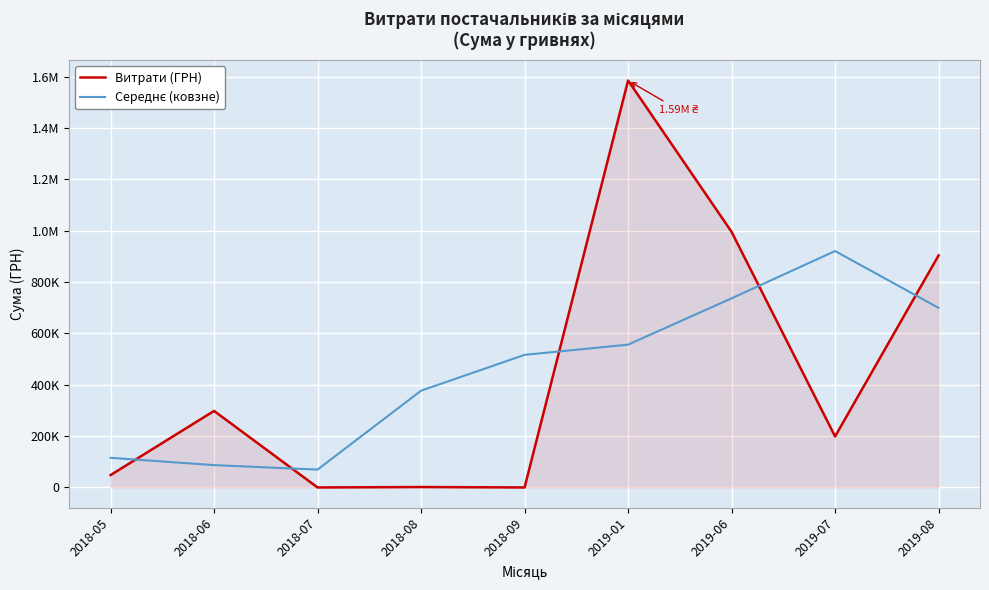

The value of Витрати (ГРН) at 2018-08 is 1147.1. True or false?

False